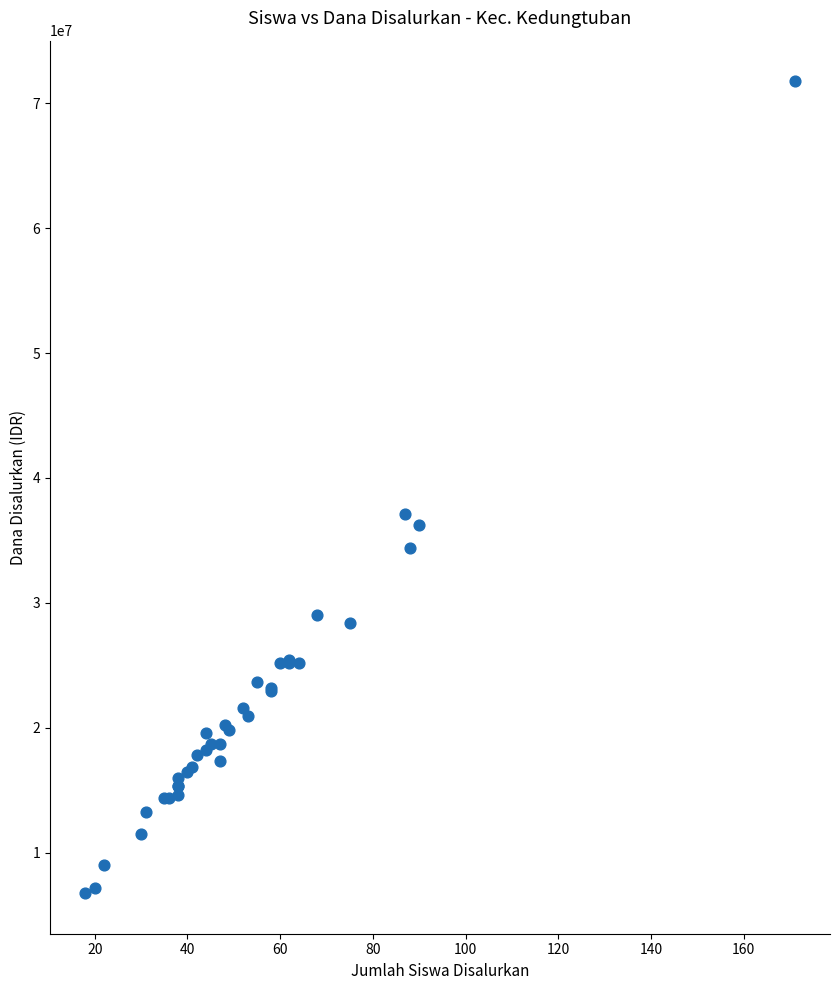

What Y value in the scatter plot is closest to 39262500?

37125000